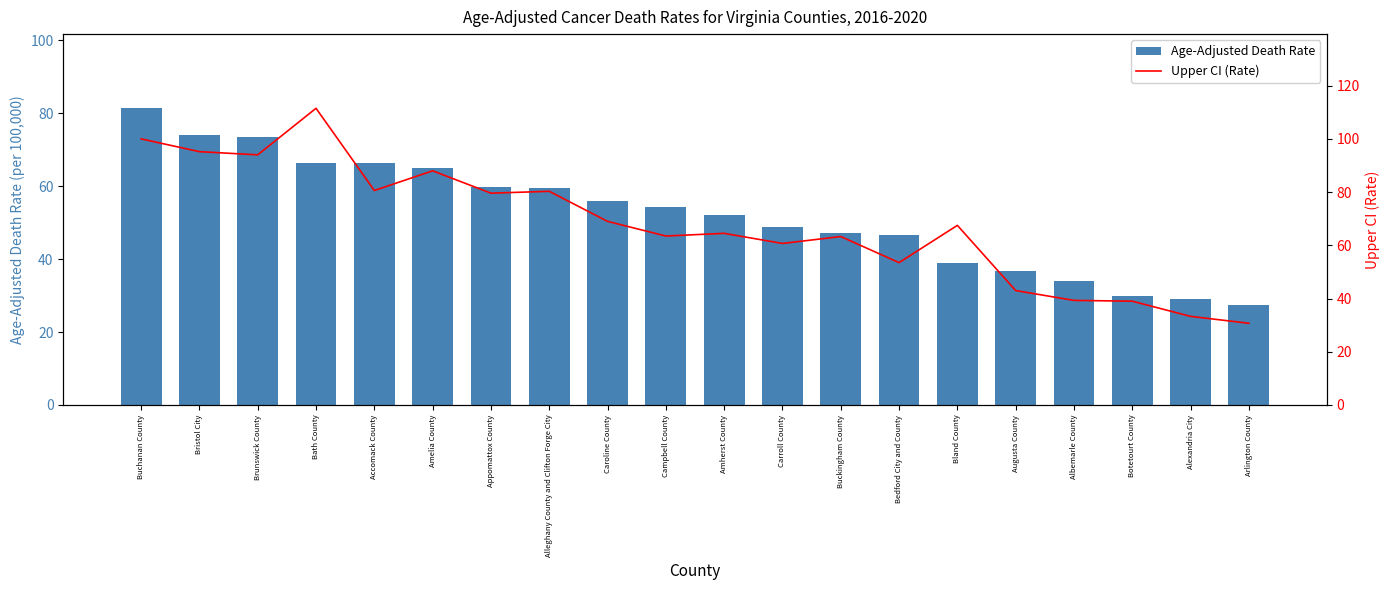

The Upper CI (Rate) series shows 111.0 at Caroline County. True or false?

False